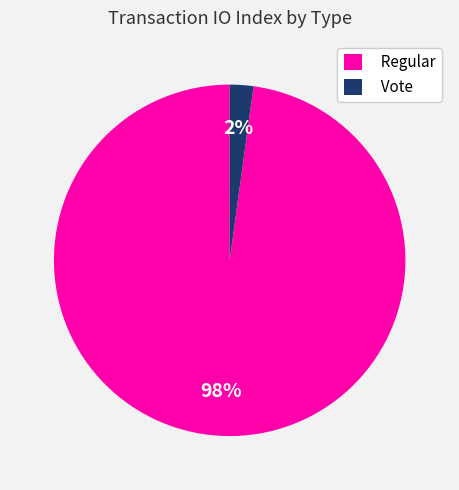

True or false: Regular accounts for 98% of the total.

True